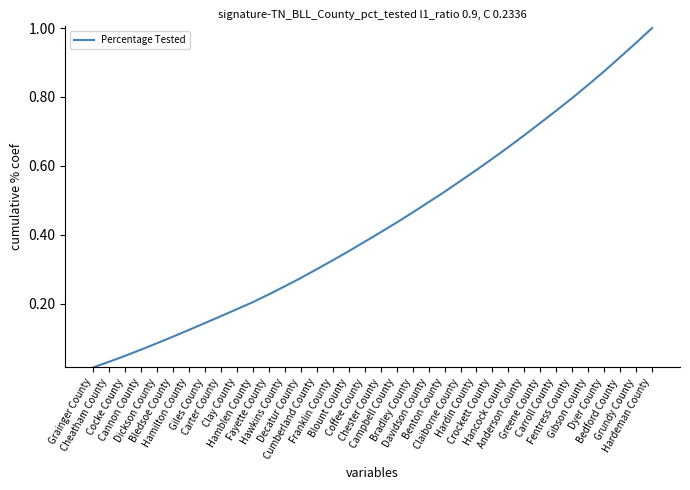

True or false: the data shows 0.2 at Hardin County.

False